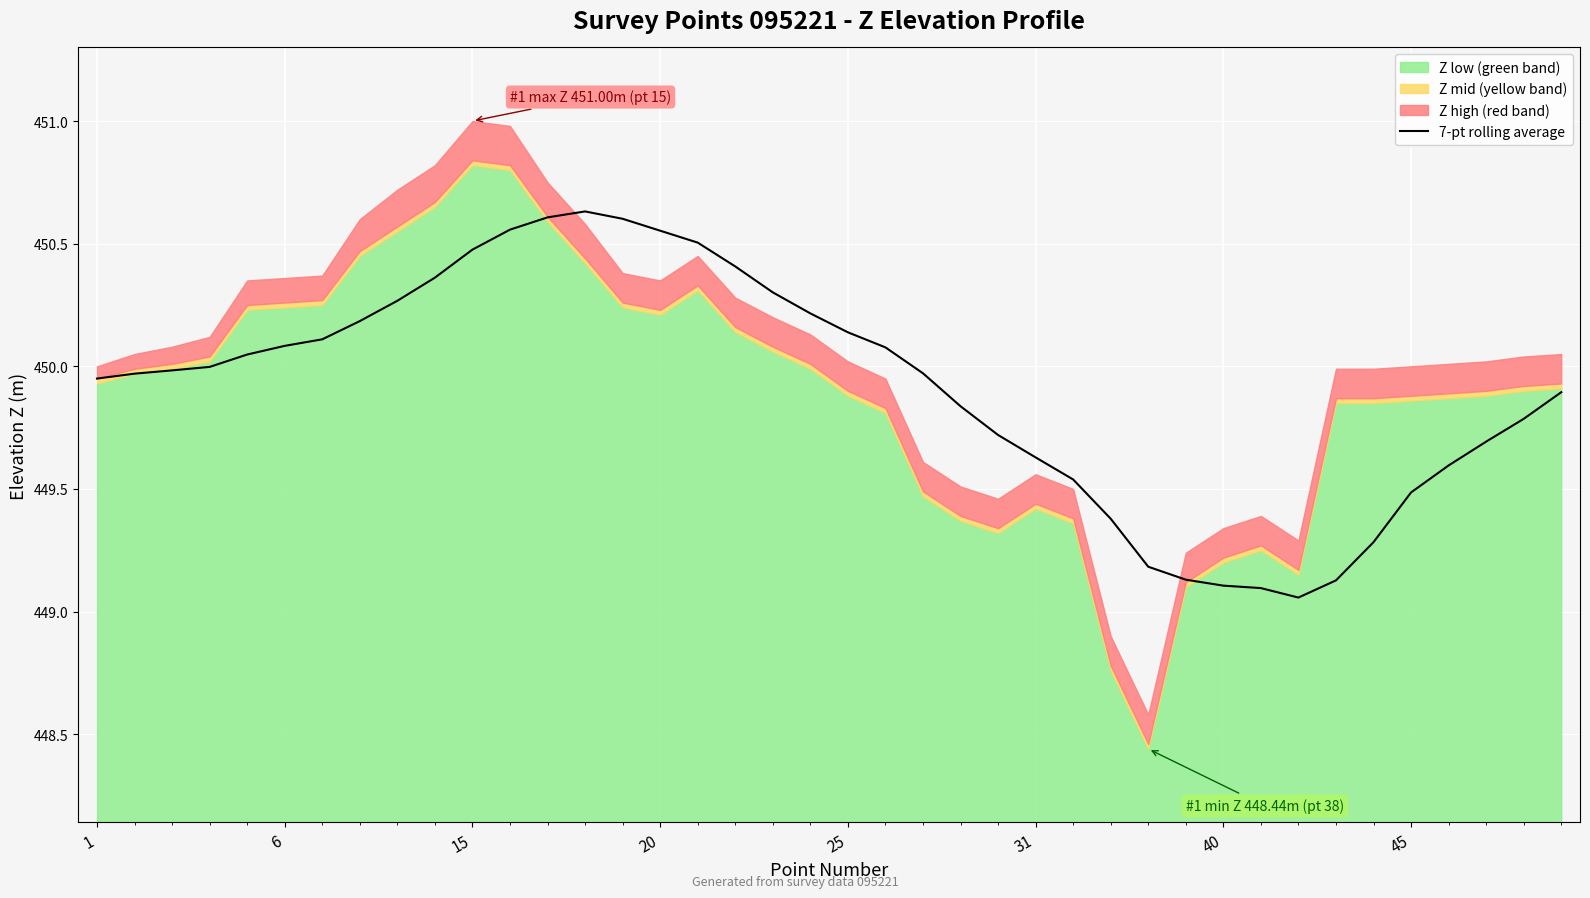

What is the change in value from 27 to 36?

+0.2